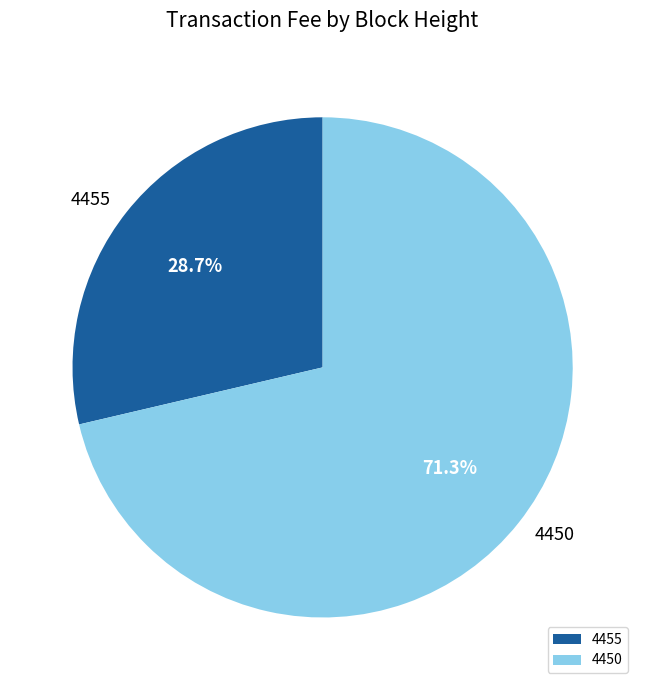

Which slice is the largest?

4450